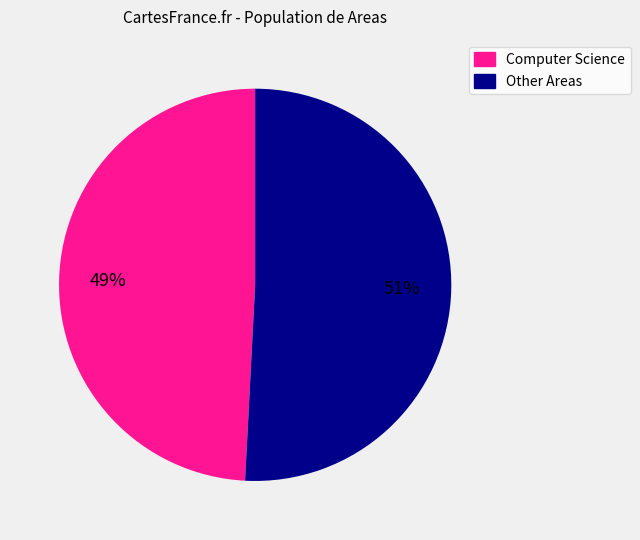

Between Other Areas and Computer Science, which is larger?

Other Areas